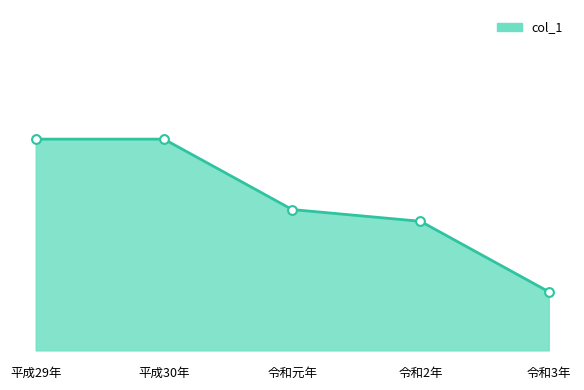

What is the ratio of the value at 令和3年 to the value at 平成29年?

0.9